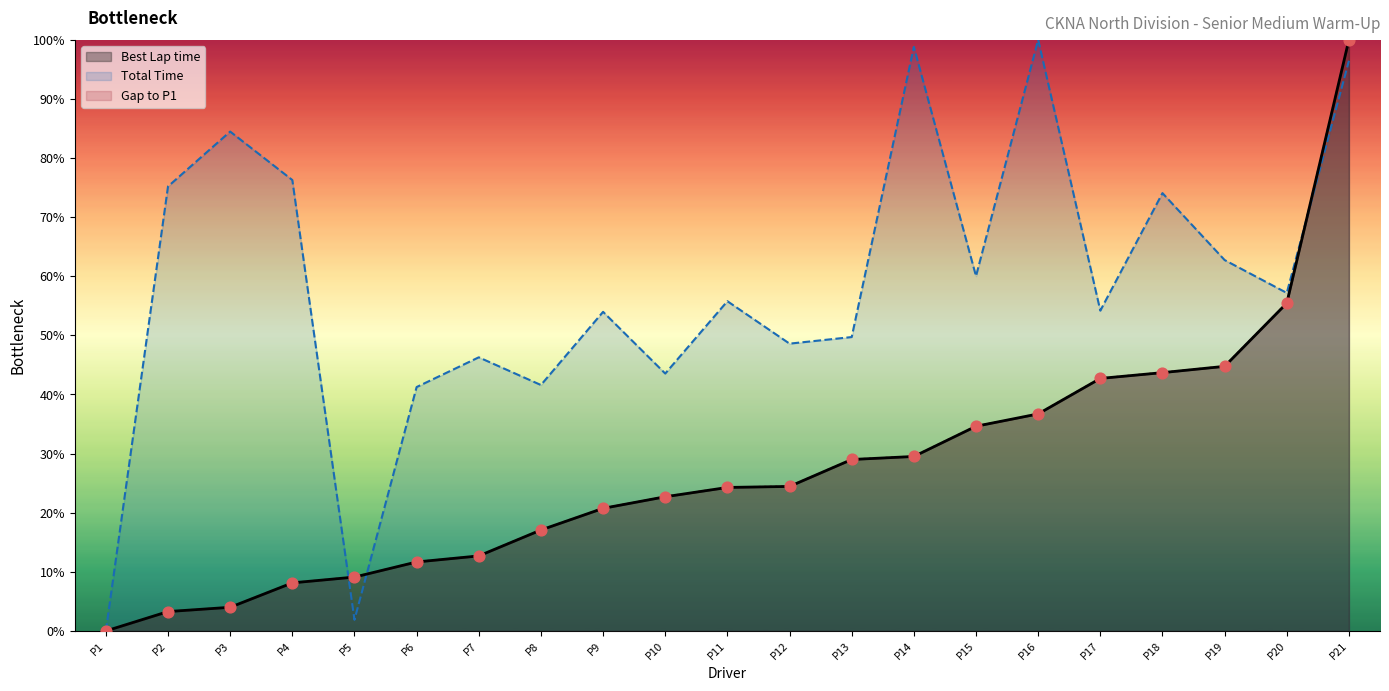

Which series has the largest total across all categories?

Total Time